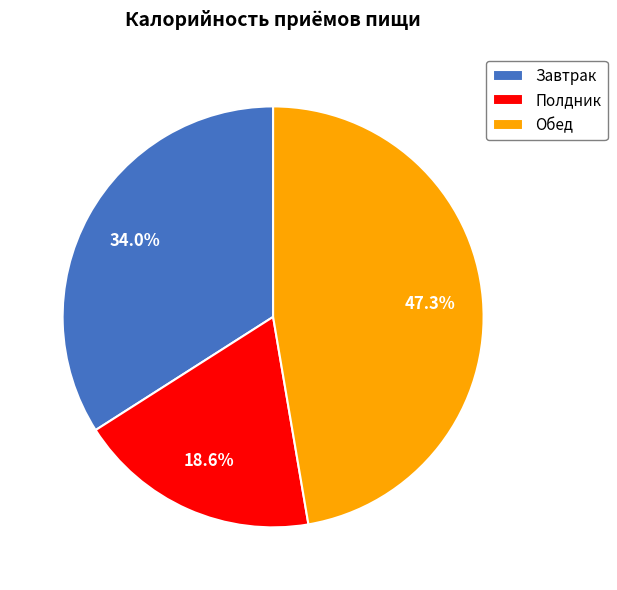

Is there a majority slice in this chart?

No